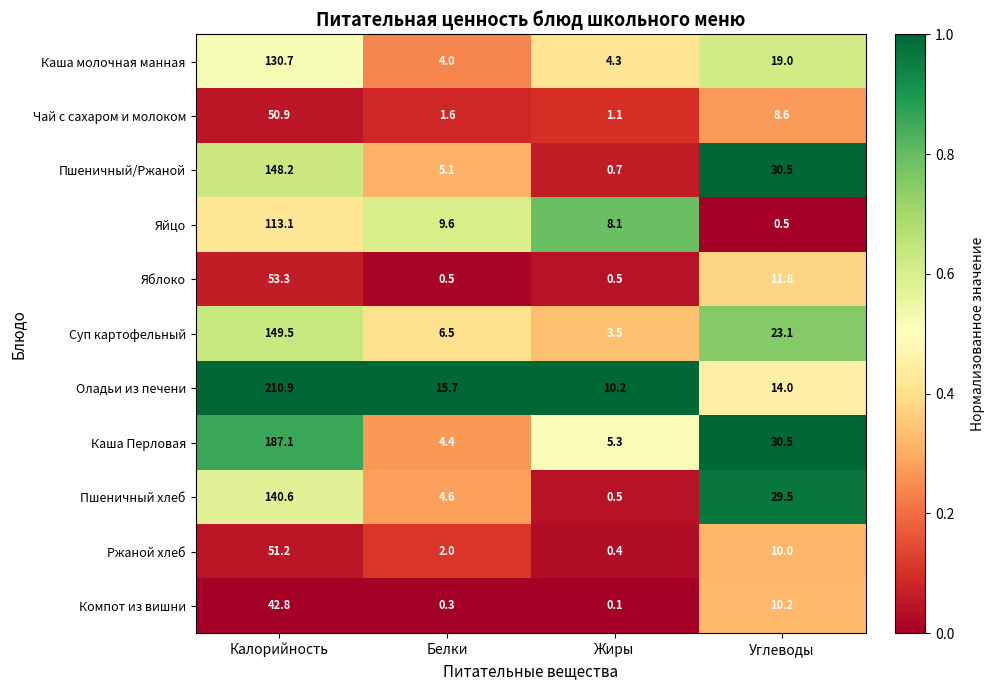

What is the sum of all Ржаной хлеб values?

63.6